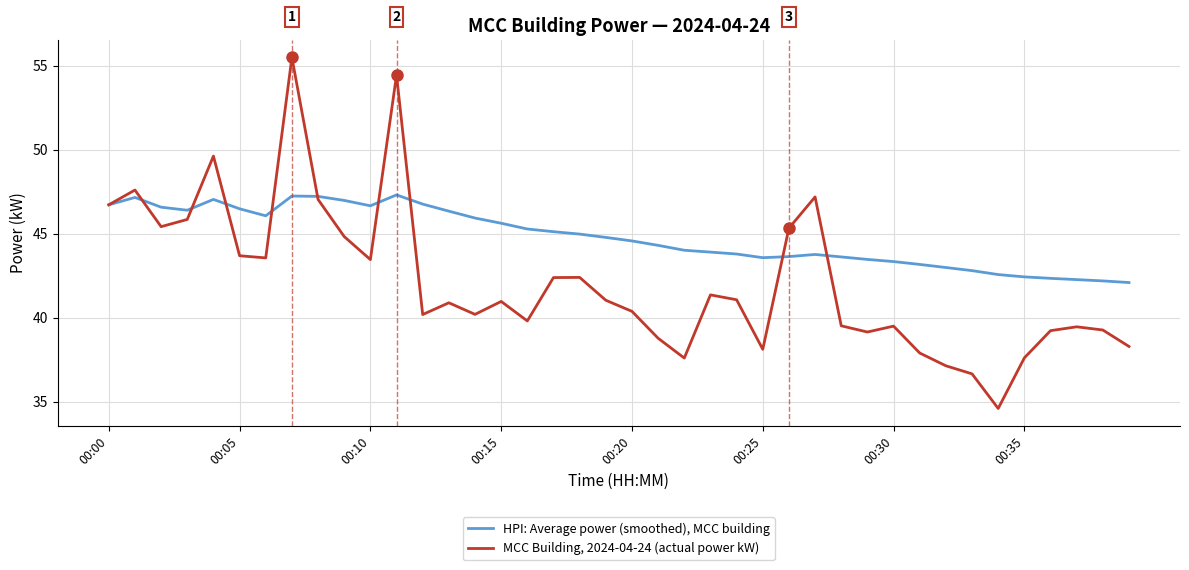

Which series has the largest total across all categories?

HPI: Average power (smoothed), MCC building